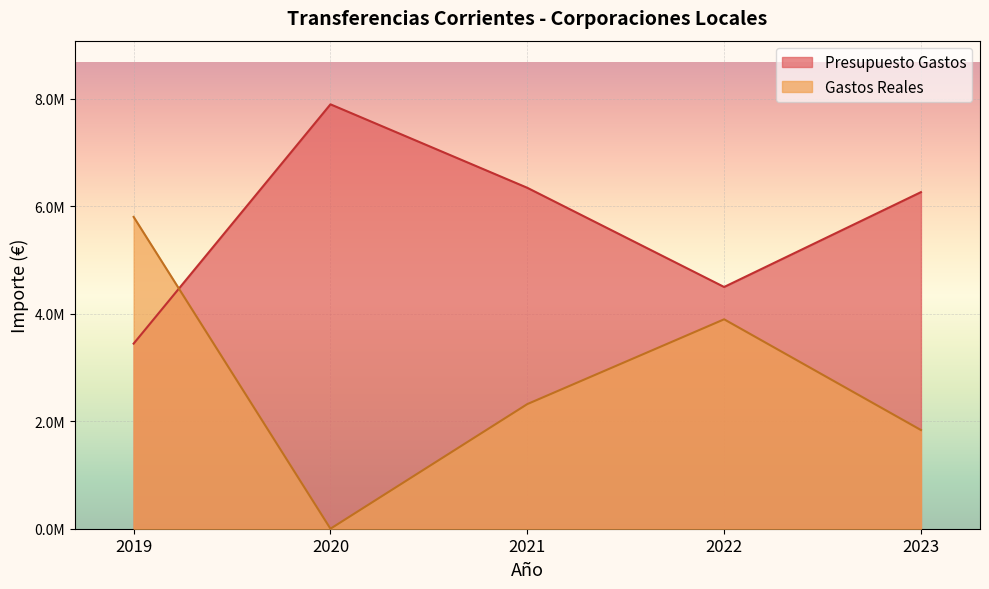

Reading right to left, transcribe all the data shown in this chart.

Presupuesto Gastos: 6265374.0	4500000.0	6346260.0	7900000.0	3445754.0
Gastos Reales: 1836894.4	3898280.9	2319969.0	0.0	5804607.8